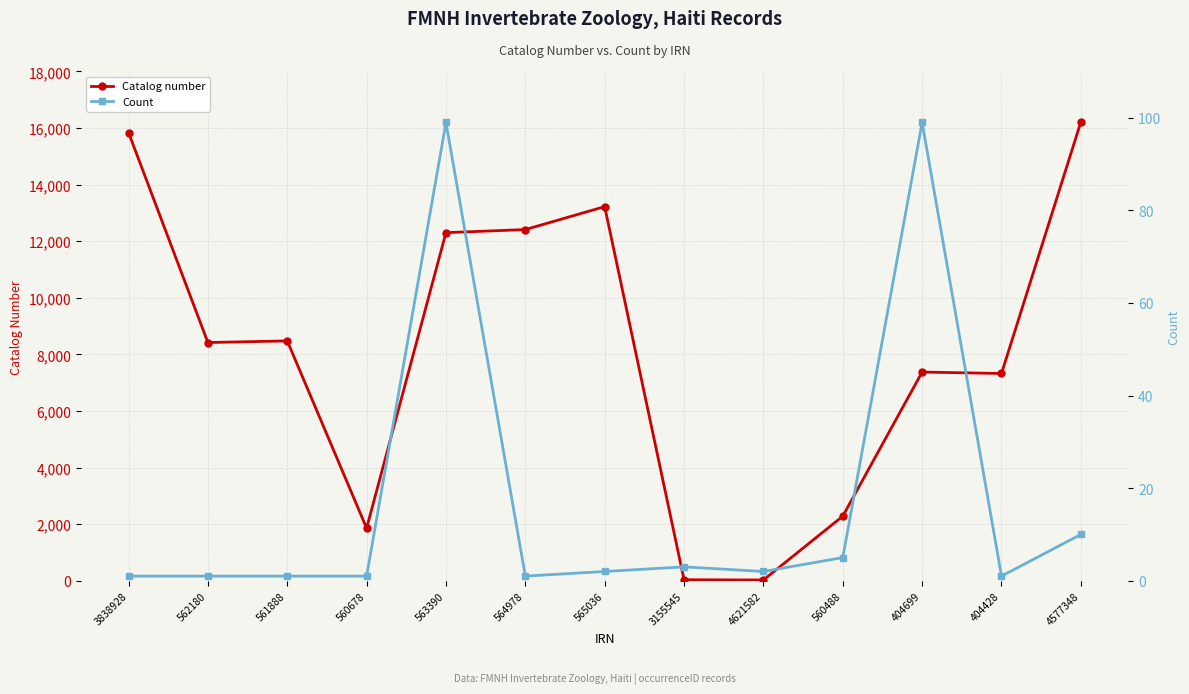

What is the total value across all series at 561888?

8479